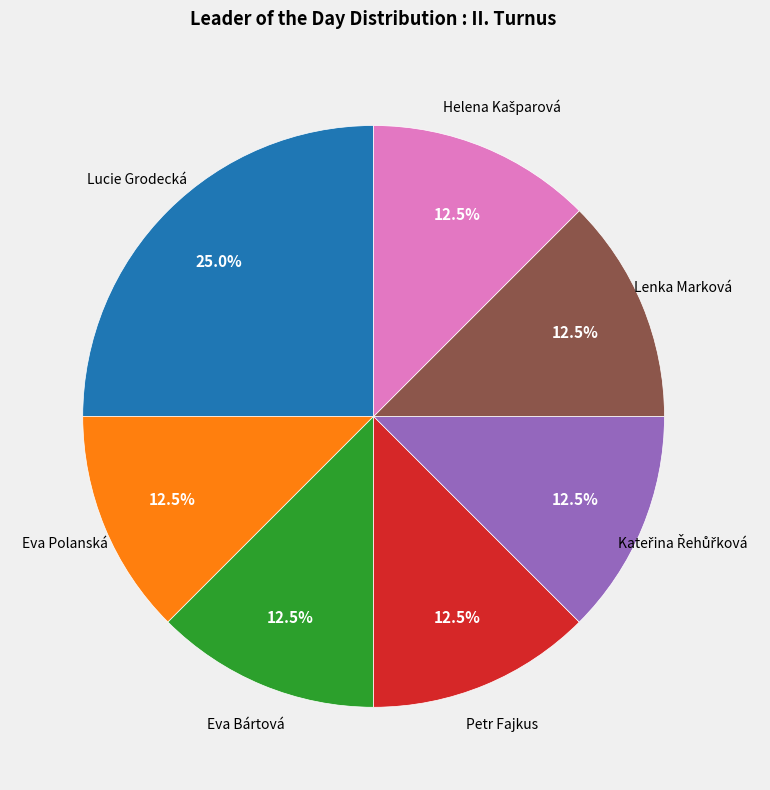

How much of the chart is everything except Eva Bártová?

87.5%